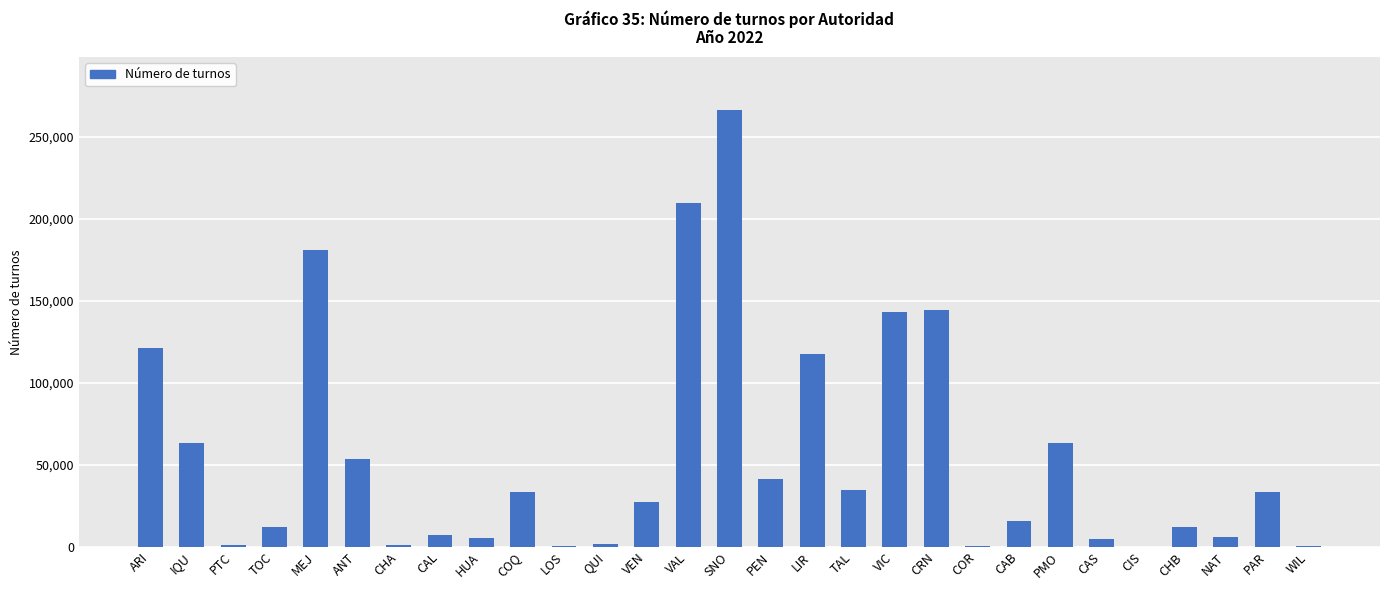

Which label corresponds to the largest value in the chart?

SNO